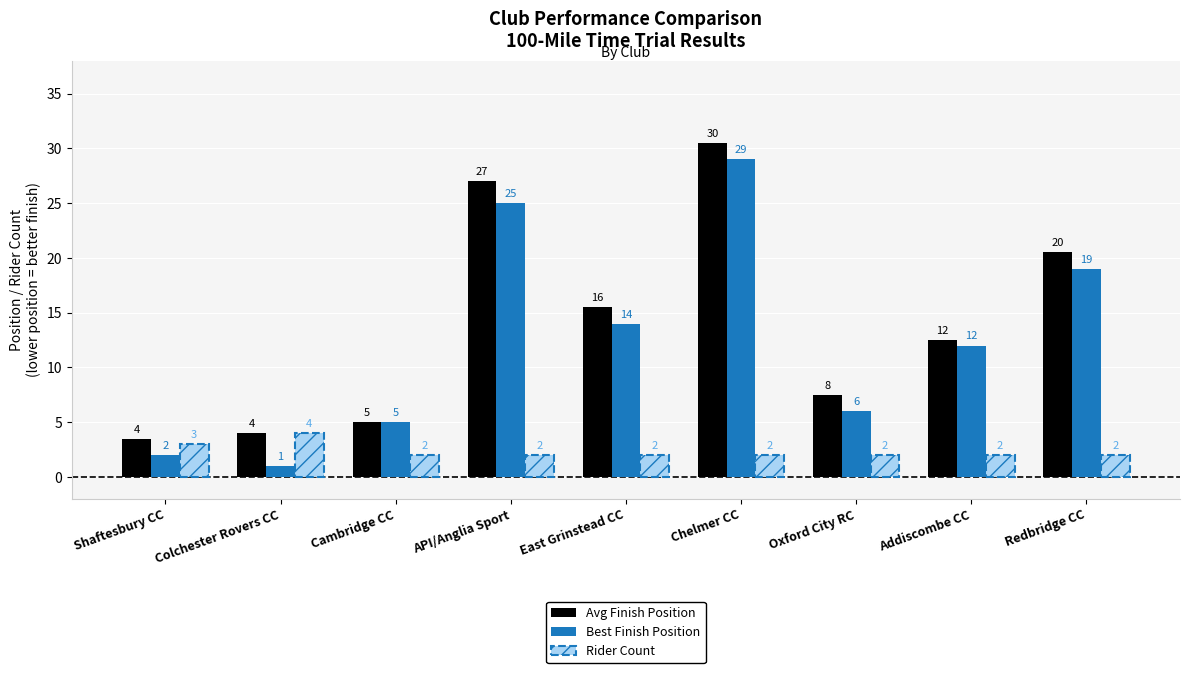

How many values in the Avg Finish Position series exceed 12?

5